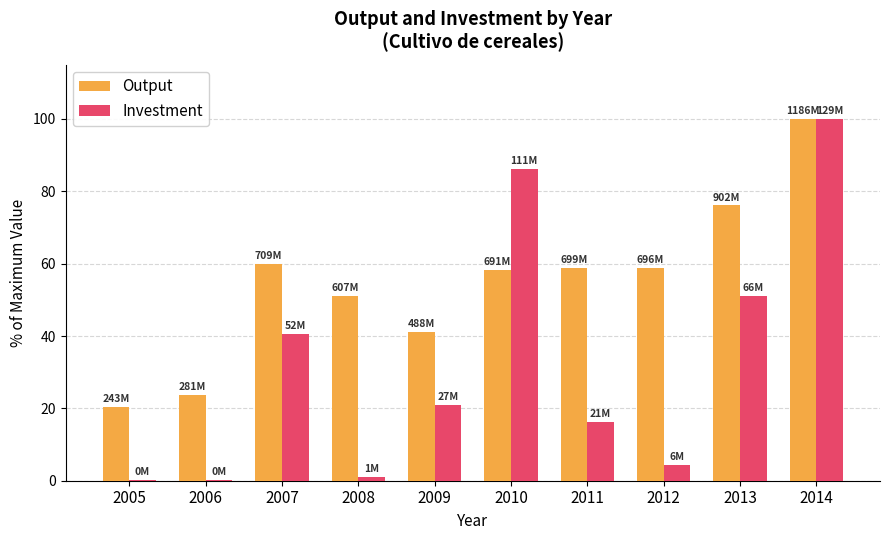

What is the sum of the Investment values at 2010 and 2007?

126.8